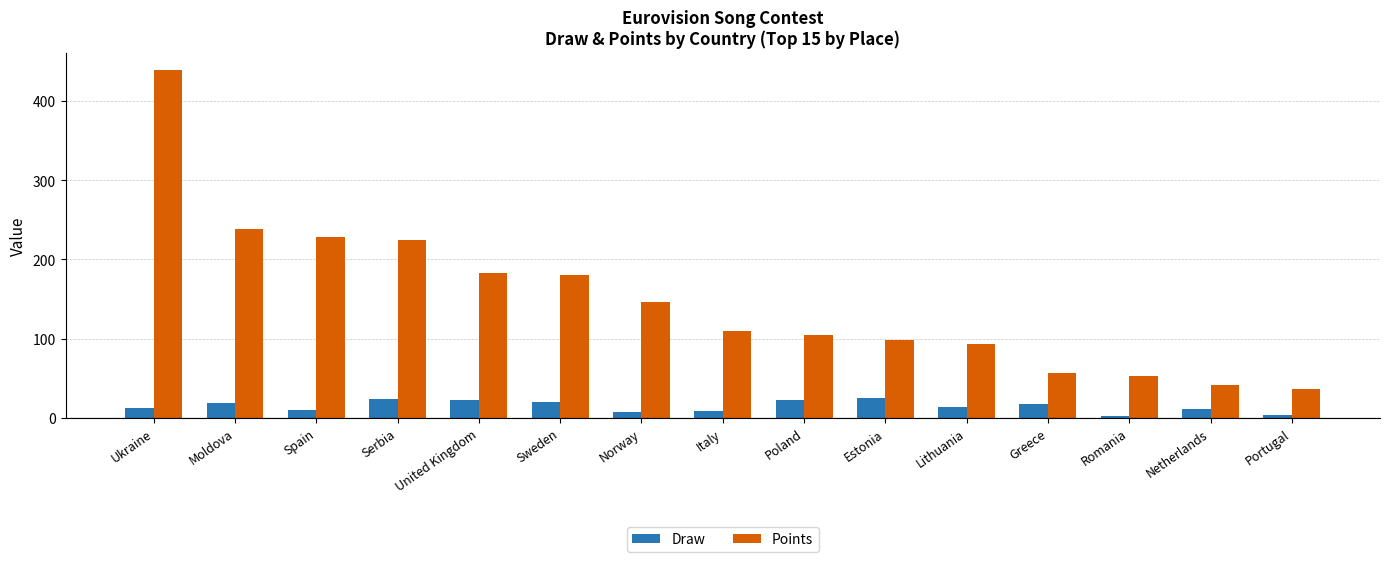

What is the approximate value of Draw at Poland, to the nearest 5?

25